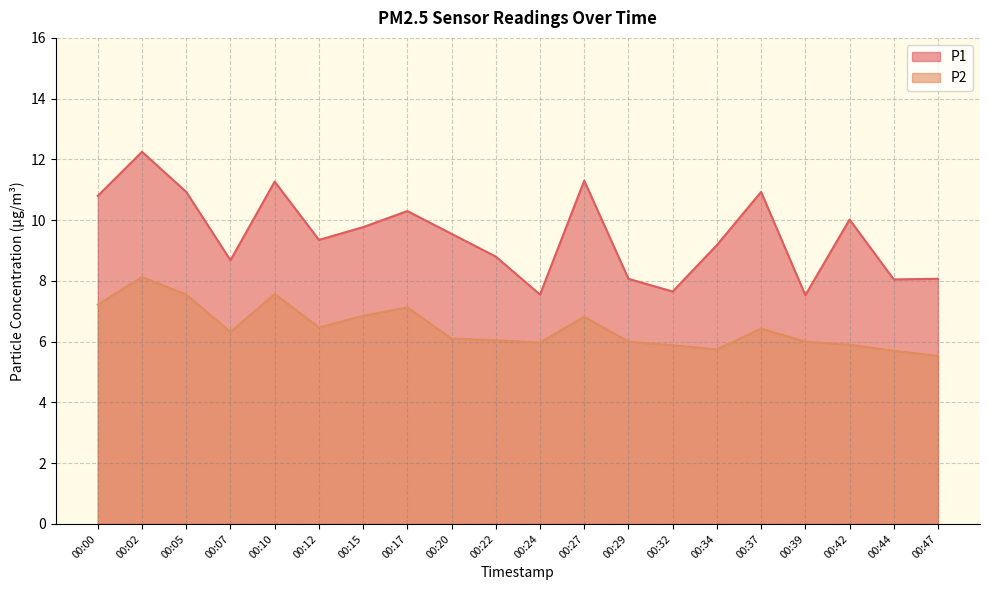

What is the value of the P2 point at the 13th from the left?

6.0